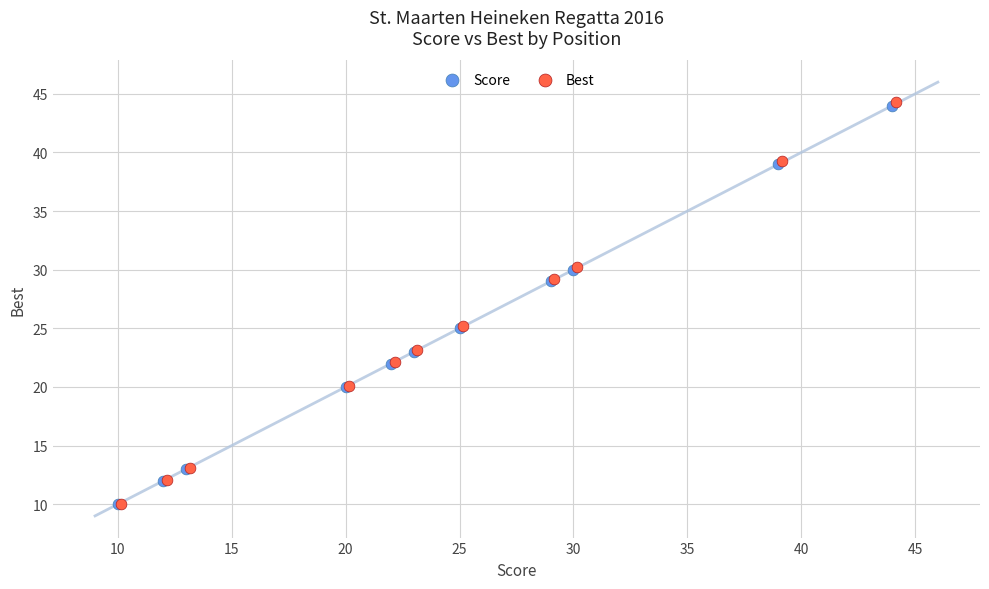

Which series has the largest Y range (max minus min)?

Best